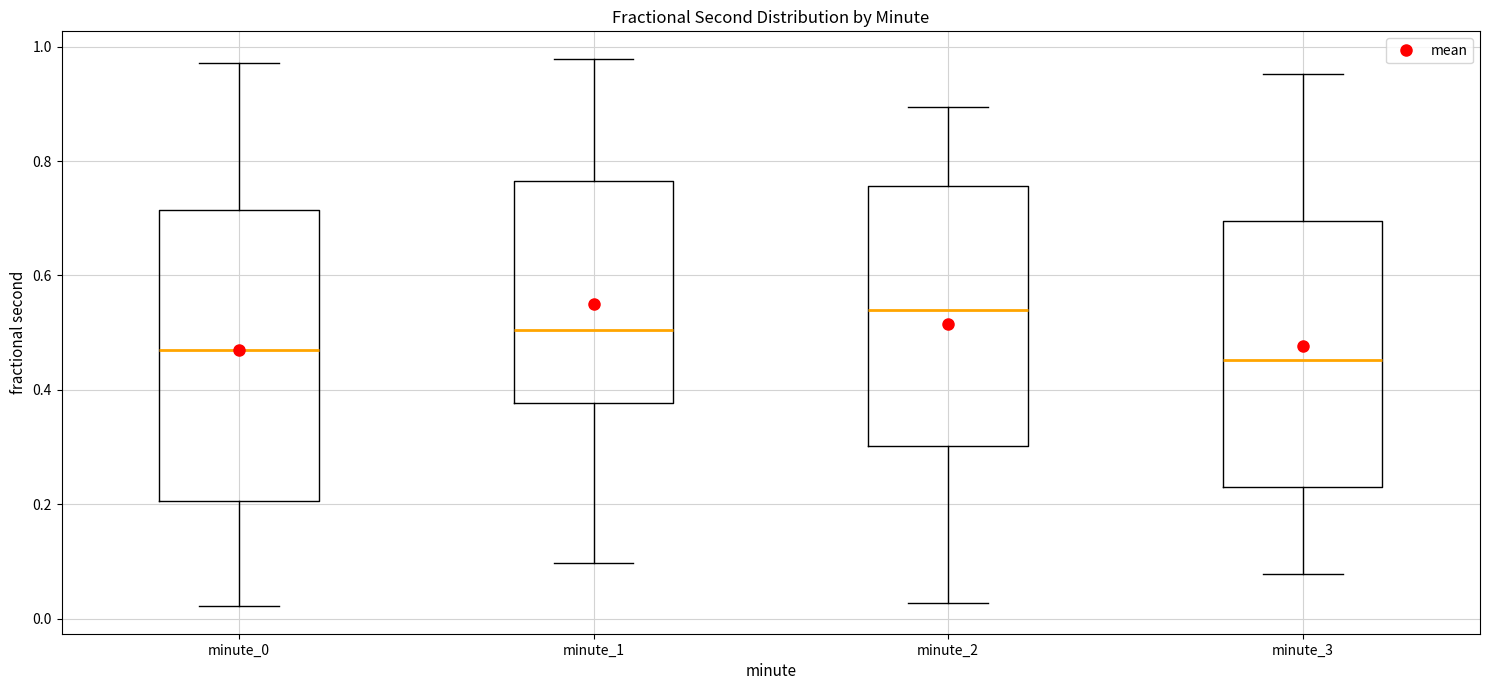

Which box has the highest median line?

minute_2